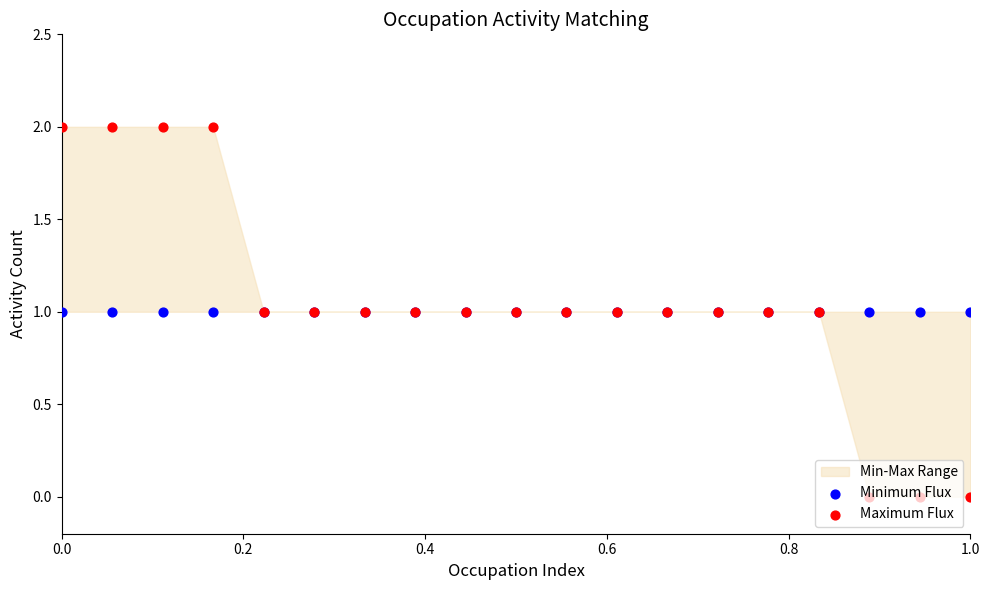

What are all the series names shown in the legend?

Minimum Flux, Maximum Flux